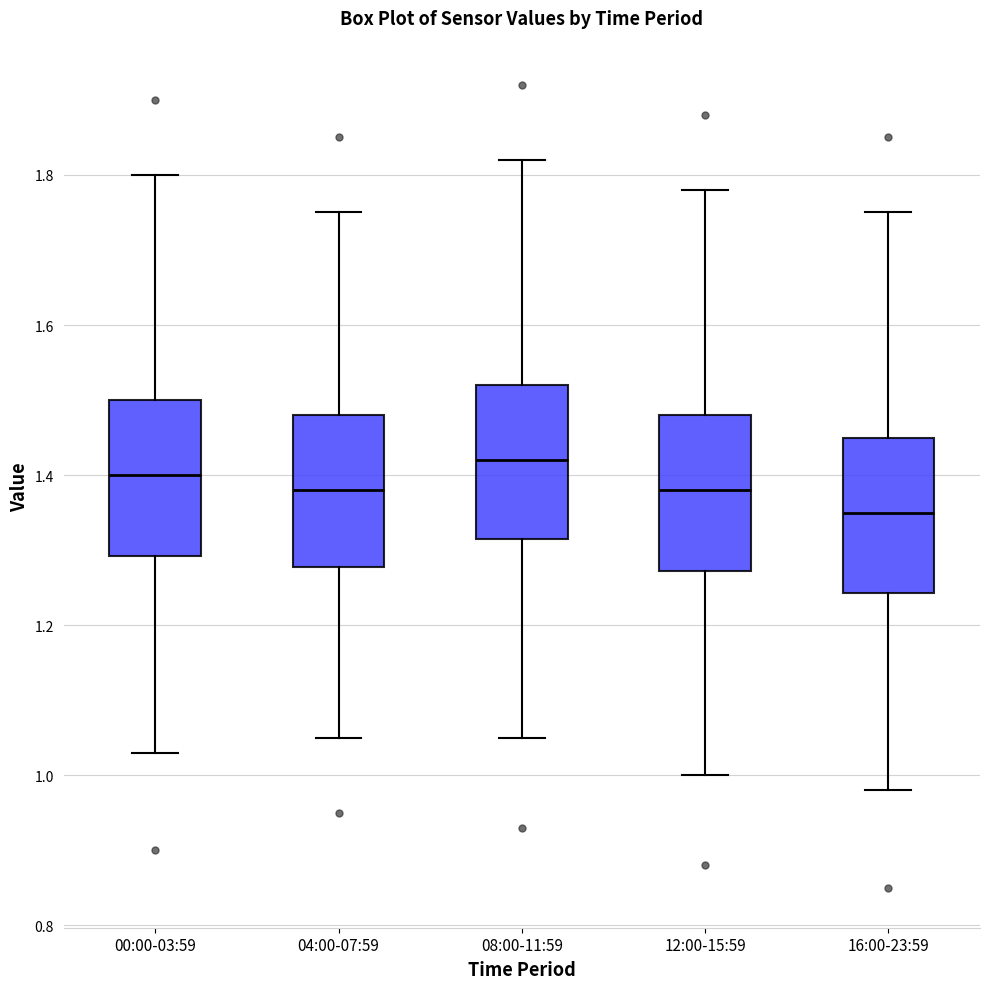

Reading left to right, read every box against the y-axis: the position of its median line, the range the box covers, and the ends of its whiskers. The values are not printed on the chart, so give them approximately, as read against the axis.

00:00-03:59: median 1.40, box 1.30 to 1.50, whiskers 1.04 to 1.80
04:00-07:59: median 1.38, box 1.28 to 1.48, whiskers 1.06 to 1.76
08:00-11:59: median 1.42, box 1.32 to 1.52, whiskers 1.06 to 1.82
12:00-15:59: median 1.38, box 1.28 to 1.48, whiskers 1.00 to 1.78
16:00-23:59: median 1.36, box 1.24 to 1.46, whiskers 0.98 to 1.76